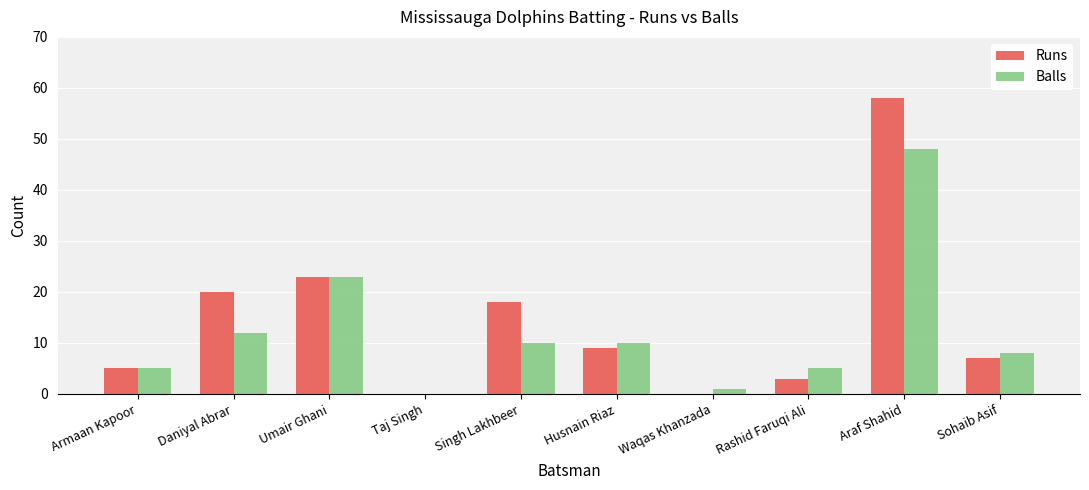

What is the maximum value shown in the chart?

58